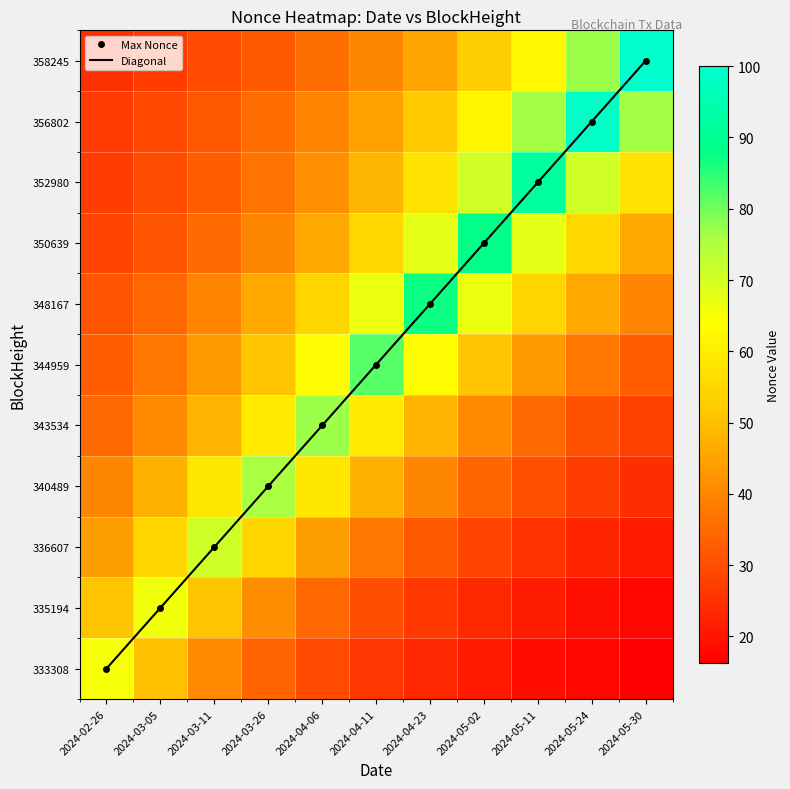

The value of 333308 at 2024-05-30 is 16.2. True or false?

True